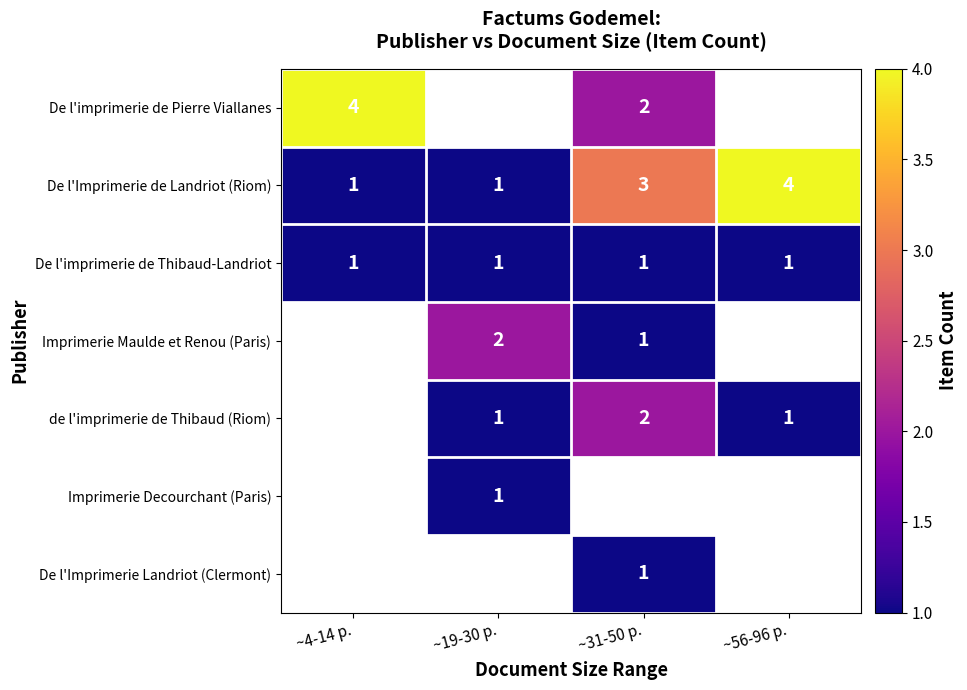

The value of De l'imprimerie de Thibaud-Landriot at ~31-50 p. is 1. True or false?

True